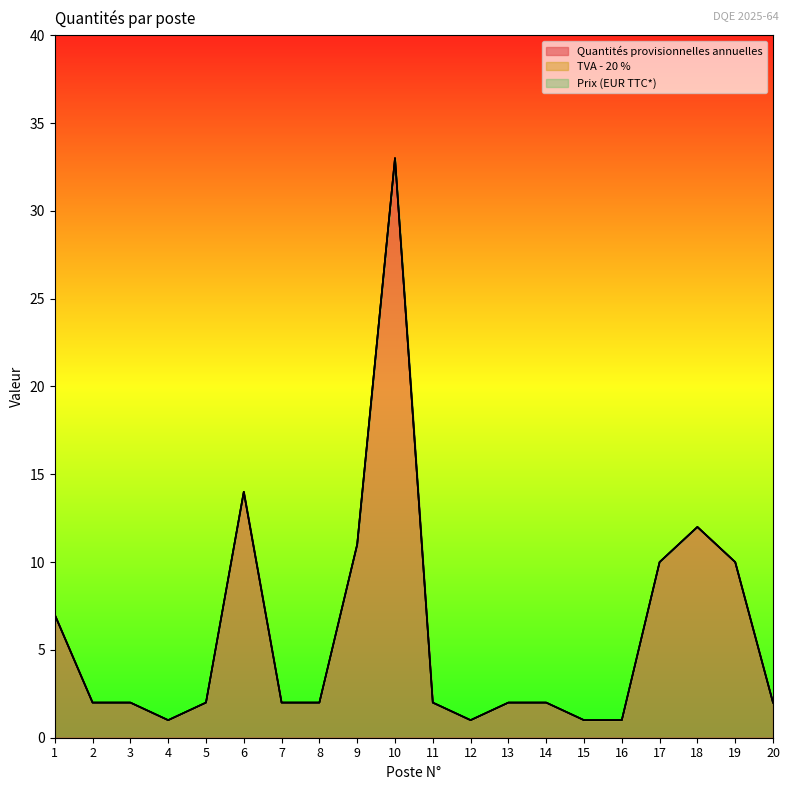

At how many categories does at least one series exceed 30?

1